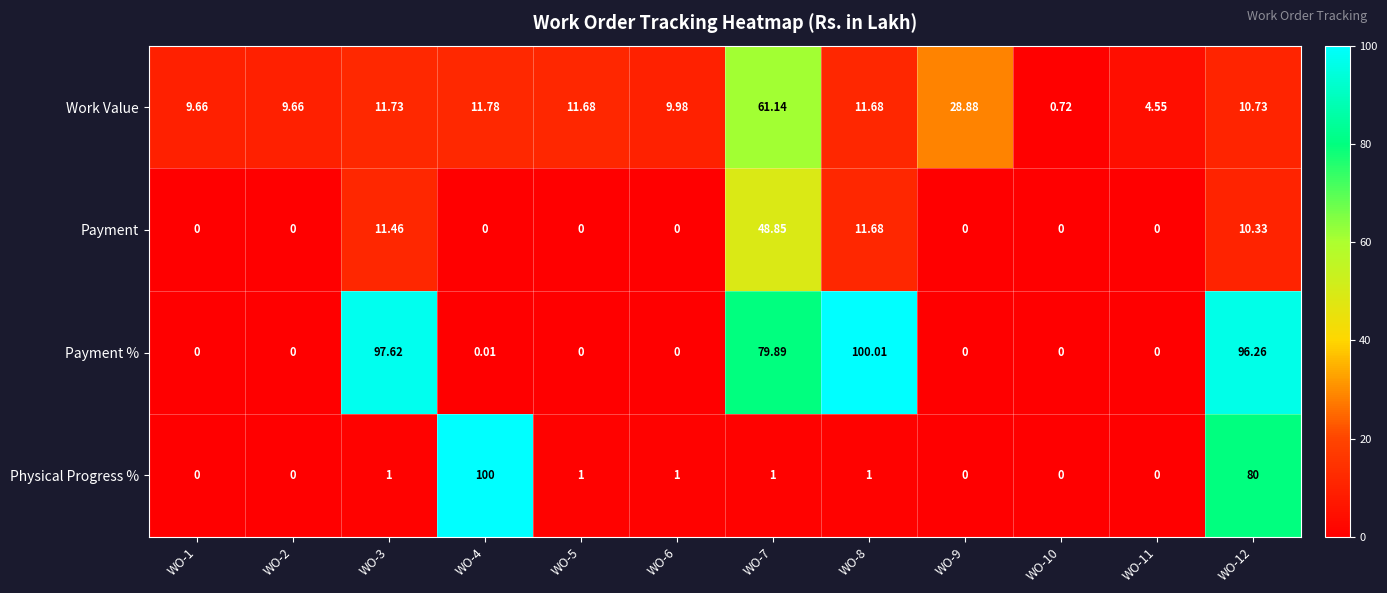

Rank the series by their maximum value, from lowest to highest.

Payment, Work Value, Physical Progress %, Payment %